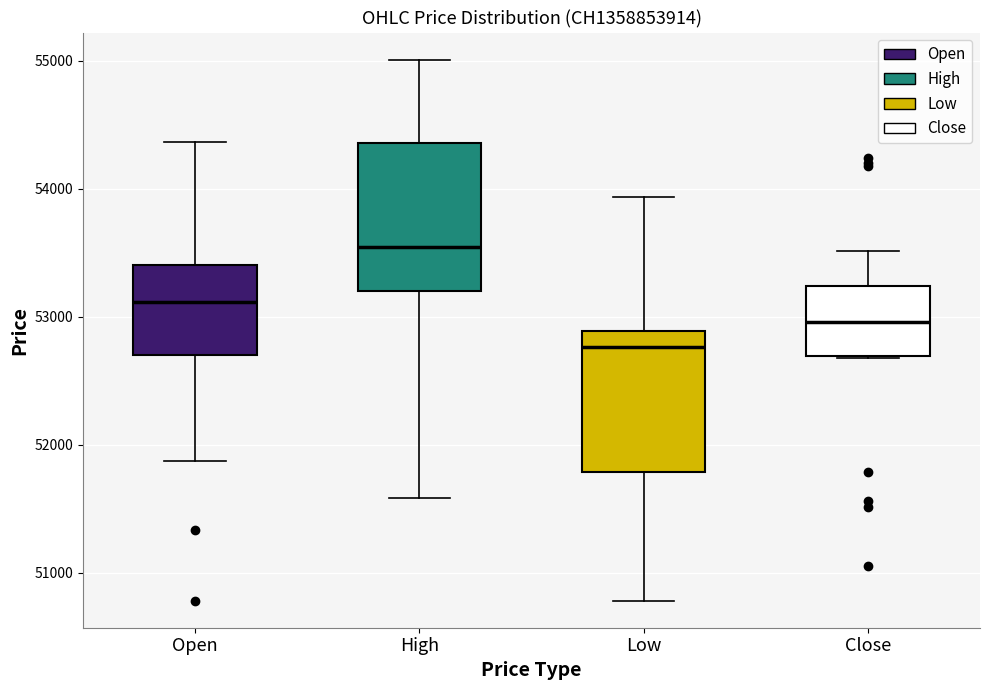

Reading left to right, read every box against the y-axis: the position of its median line, the range the box covers, and the ends of its whiskers. The values are not printed on the chart, so give them approximately, as read against the axis.

Open: median 53100, box 52700 to 53400, whiskers 51900 to 54400
High: median 53500, box 53200 to 54400, whiskers 51600 to 55000
Low: median 52800, box 51800 to 52900, whiskers 50800 to 53900
Close: median 53000, box 52700 to 53200, whiskers 52700 to 53500